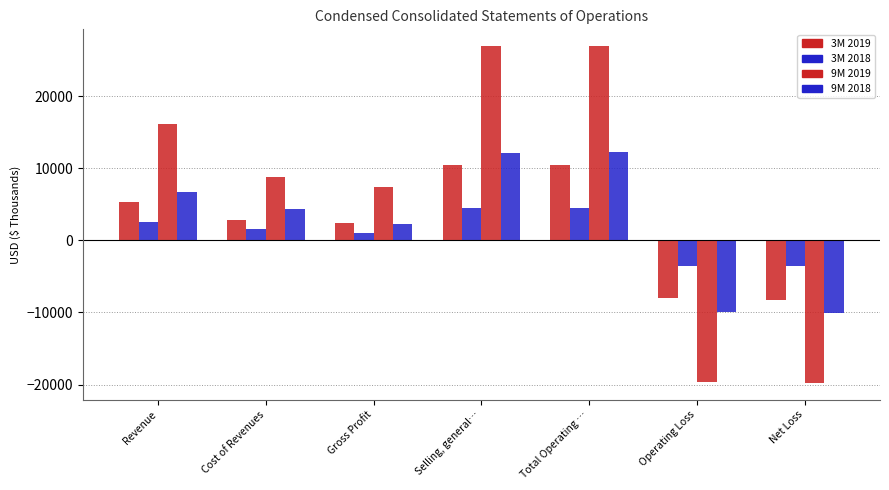

How many bars are there in total?

28